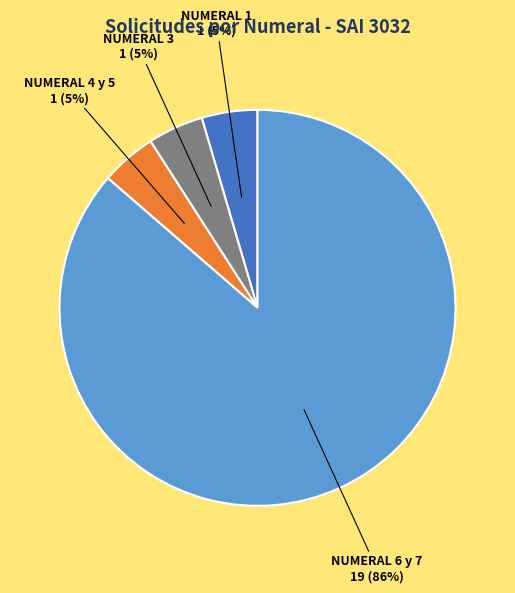

Is there any slice that represents more than half of the pie?

Yes